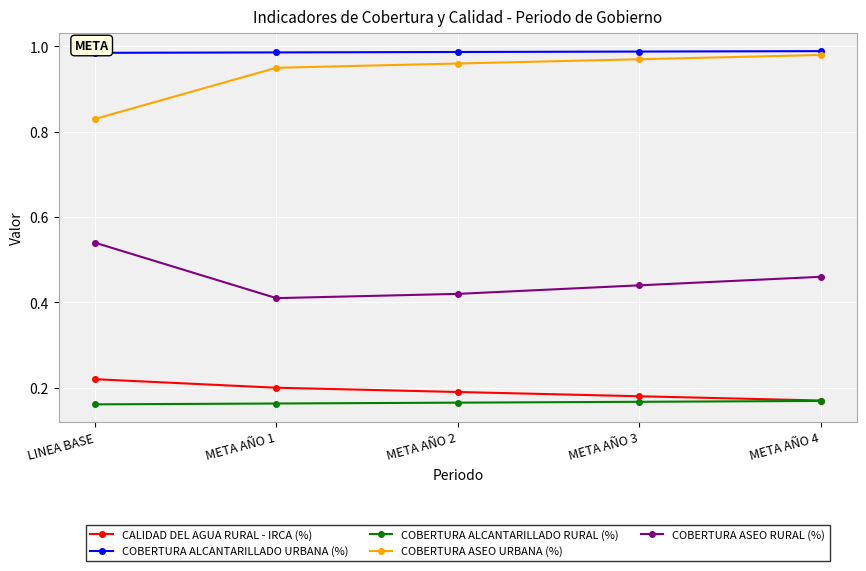

True or false: COBERTURA ALCANTARILLADO URBANA (%) and COBERTURA ALCANTARILLADO RURAL (%) cross at least once.

False